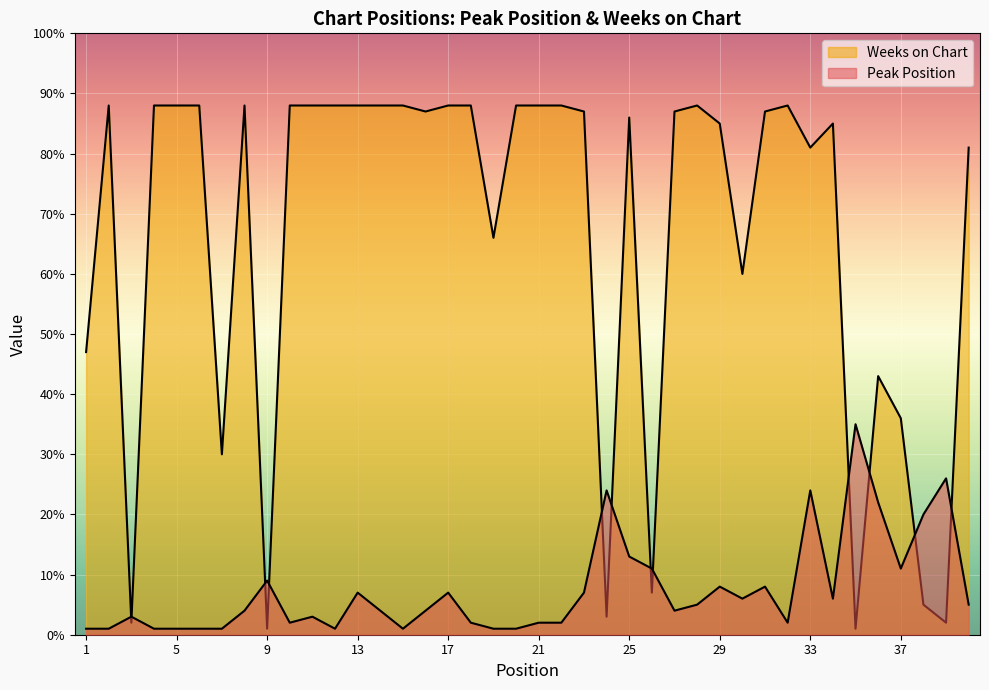

Rank the series by their maximum value, from highest to lowest.

Weeks on Chart, Peak Position